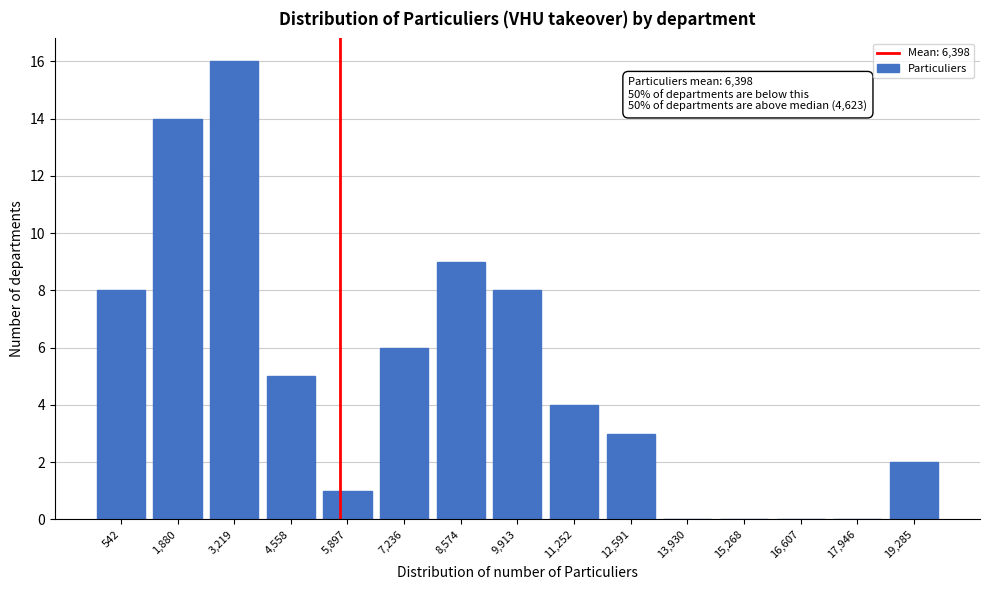

Reading left to right, transcribe all the data shown in this chart.

542=8	1,880=14	3,219=16	4,558=5	5,897=1	7,236=6	8,574=9	9,913=8	11,252=4	12,591=3	13,930=0	15,268=0	16,607=0	17,946=0	19,285=2